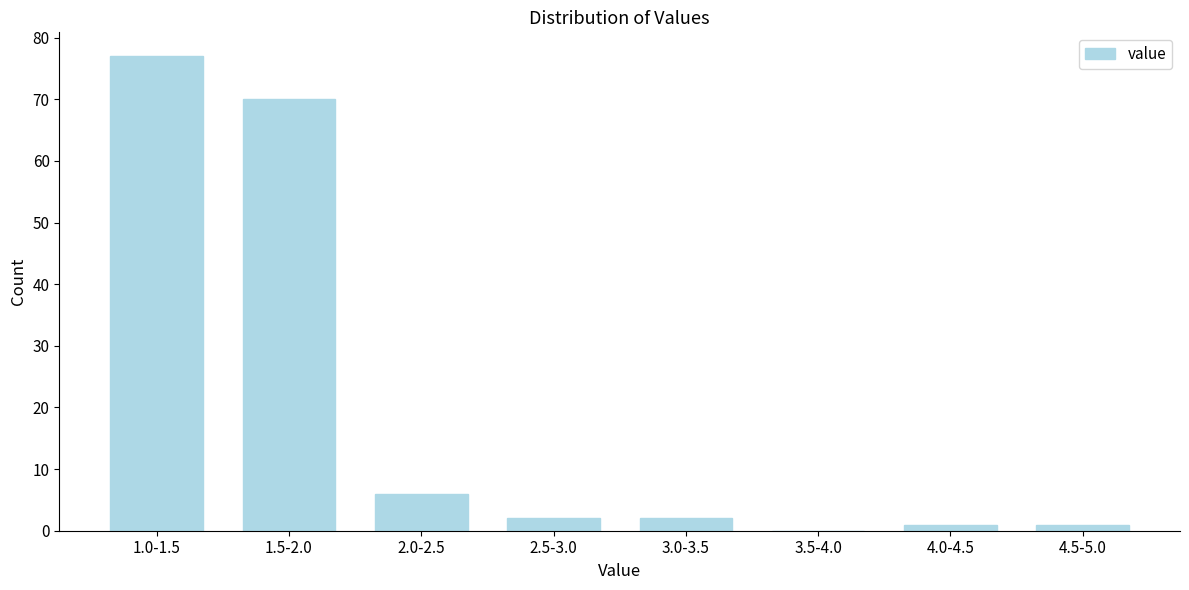

Reading right to left, extract all data points from this chart.

4.5-5.0=1	4.0-4.5=1	3.5-4.0=0	3.0-3.5=2	2.5-3.0=2	2.0-2.5=6	1.5-2.0=70	1.0-1.5=77